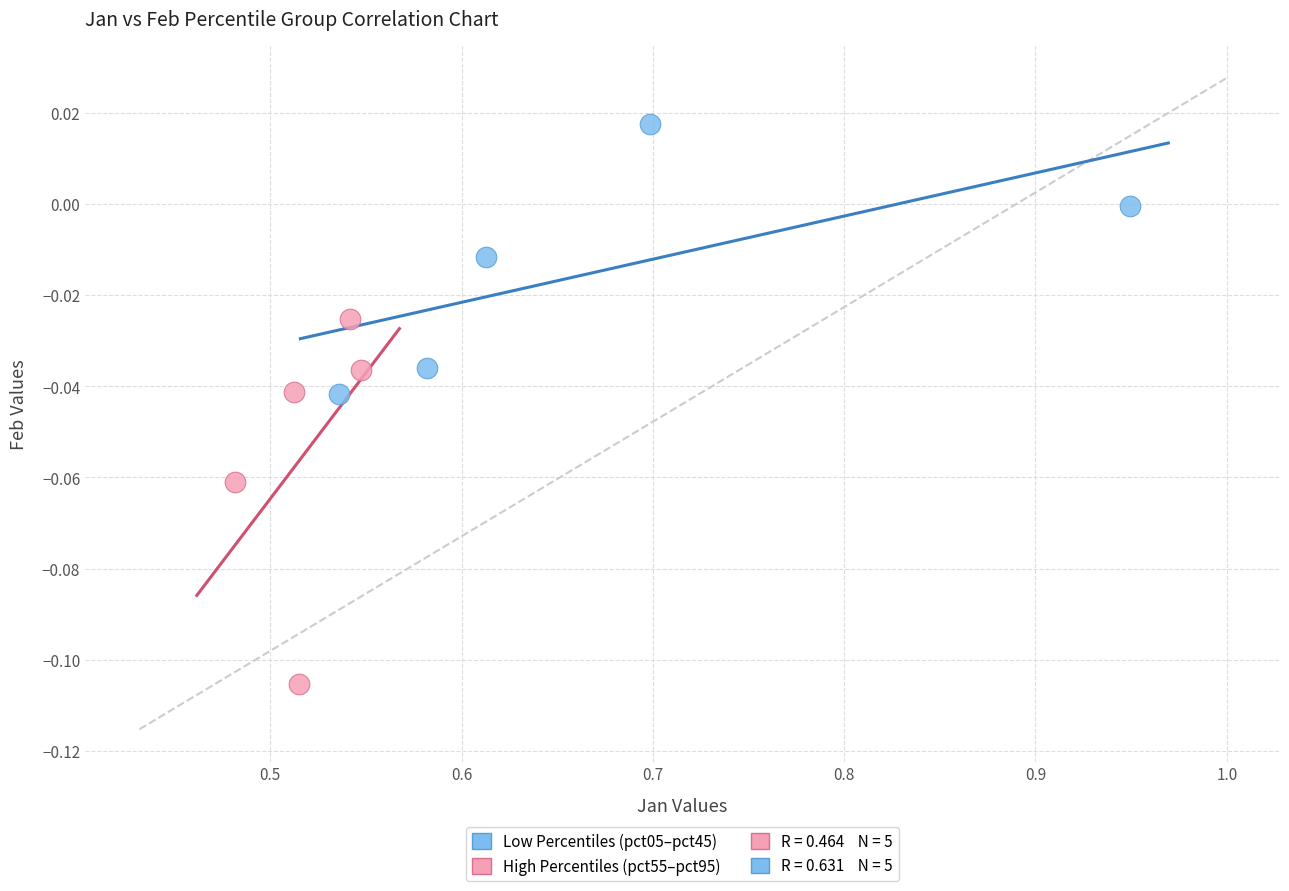

Which series reaches the minimum Y coordinate?

High Percentiles (pct55–pct95)